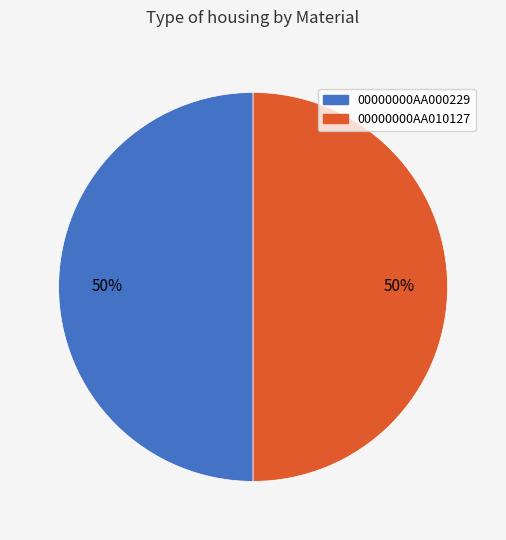

What is the ratio of the value at 00000000AA000229 to the value at 00000000AA010127?

1.0